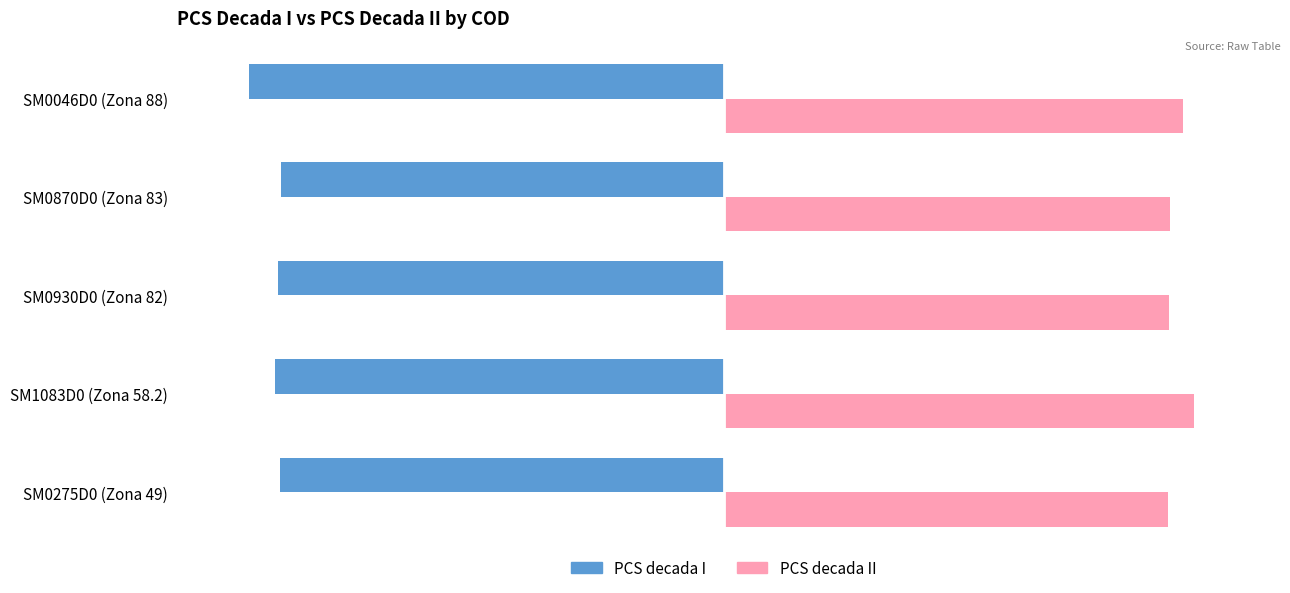

At how many categories does at least one series exceed 0?

5